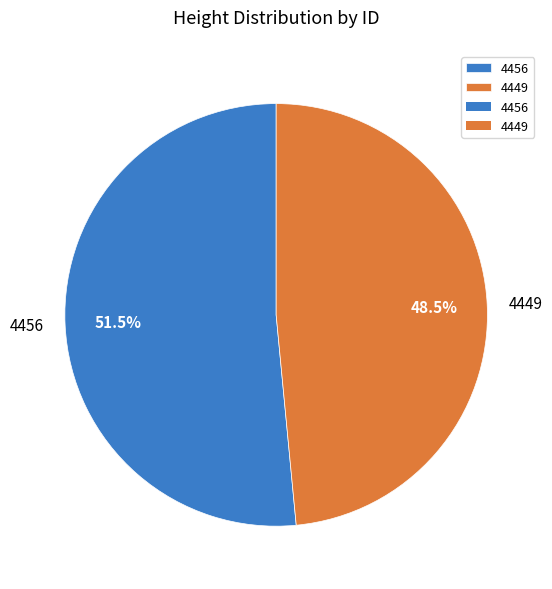

What portion of the pie excludes 4456?

48.5%